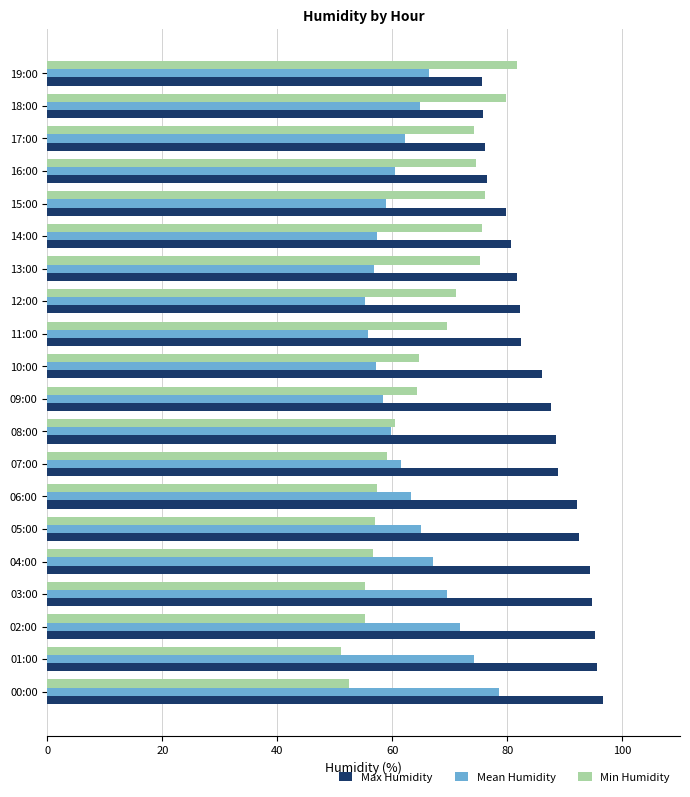

Rank the series at 19:00 from highest to lowest value.

Min Humidity, Max Humidity, Mean Humidity